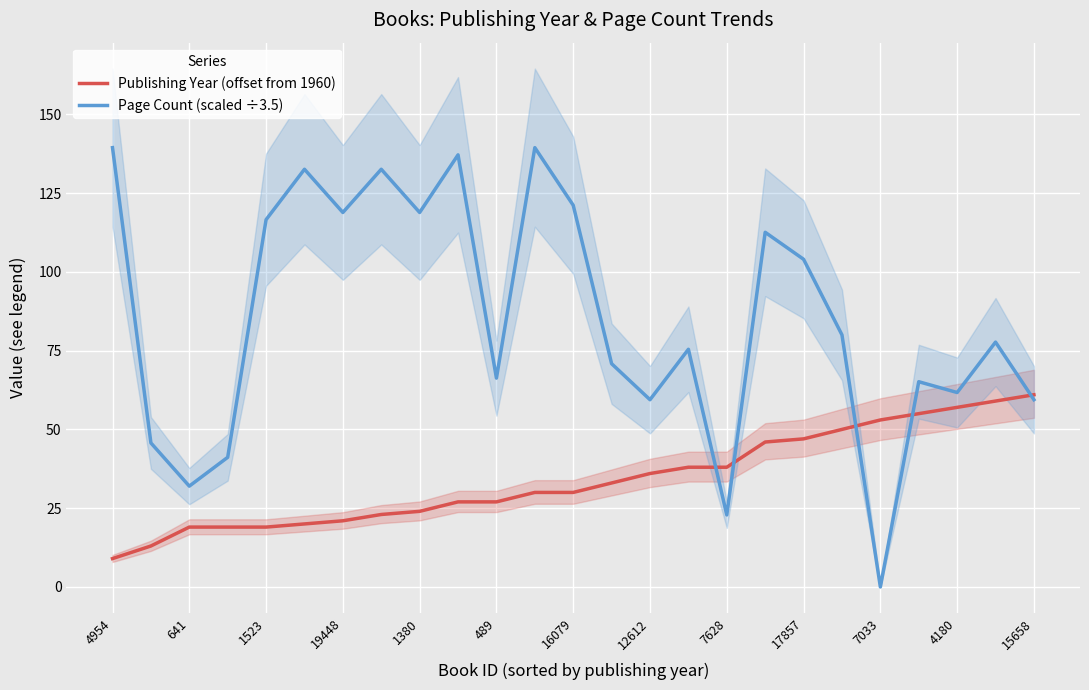

How many values in the Publishing Year (offset from 1960) series are below 30?

11